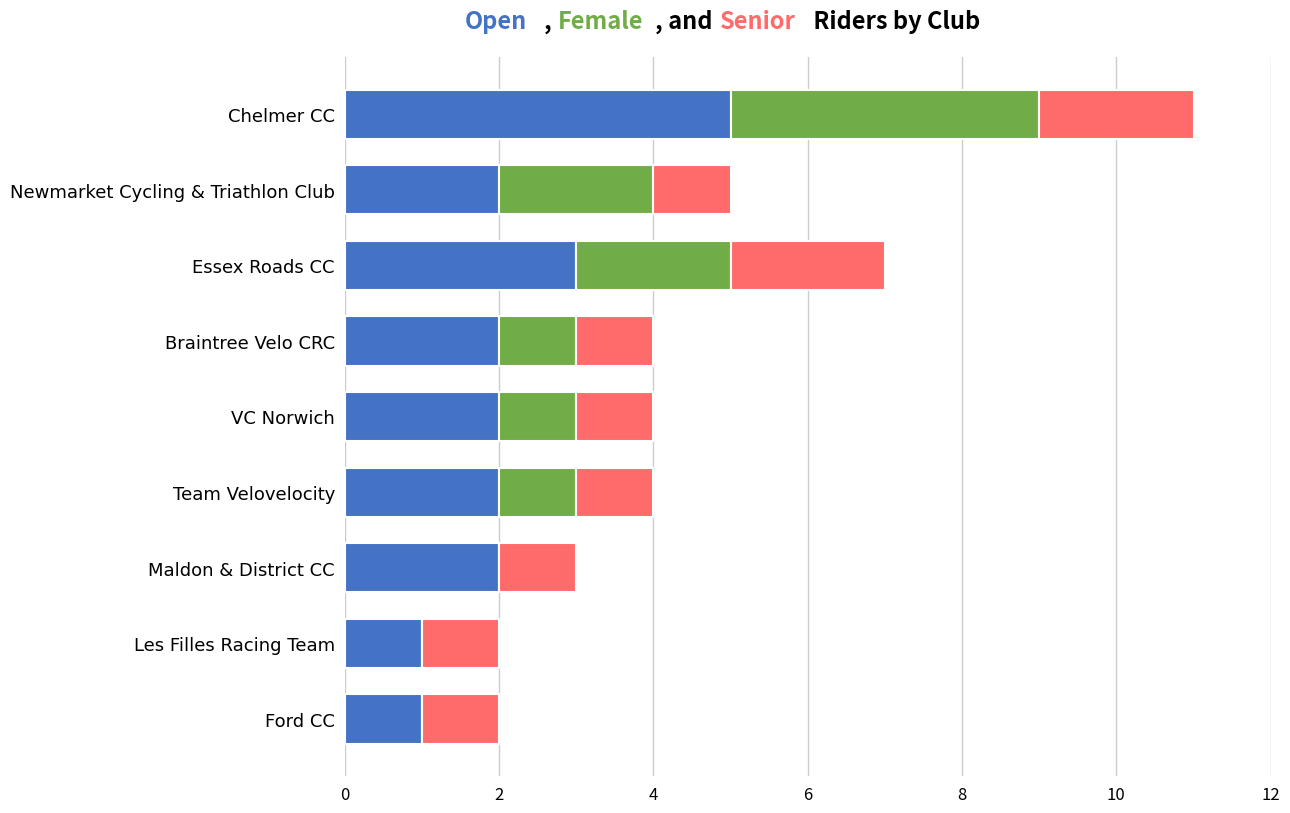

How many categories are shown in the chart?

9